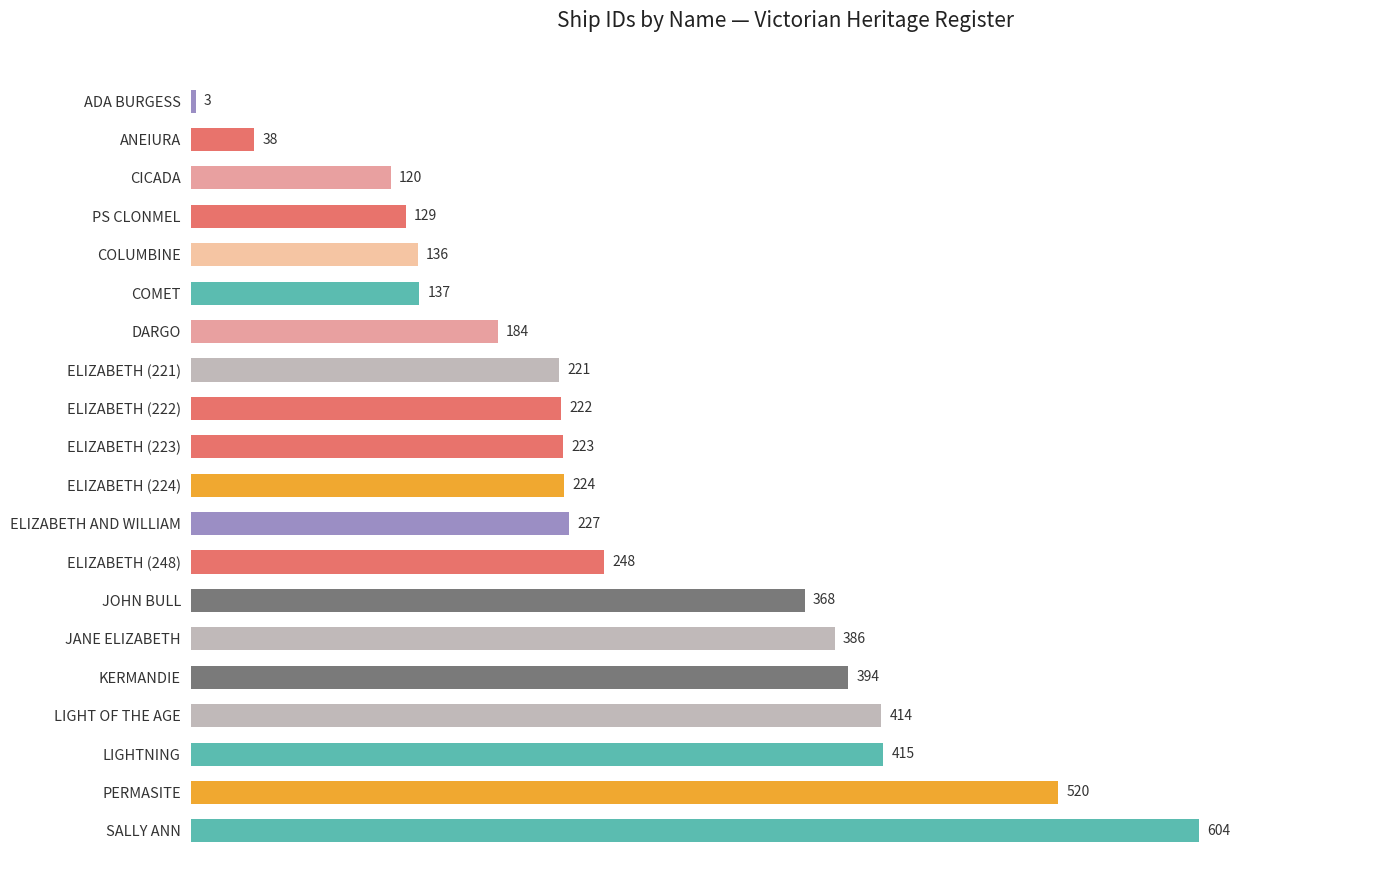

What value does the data have at LIGHTNING, to the nearest 50?

400